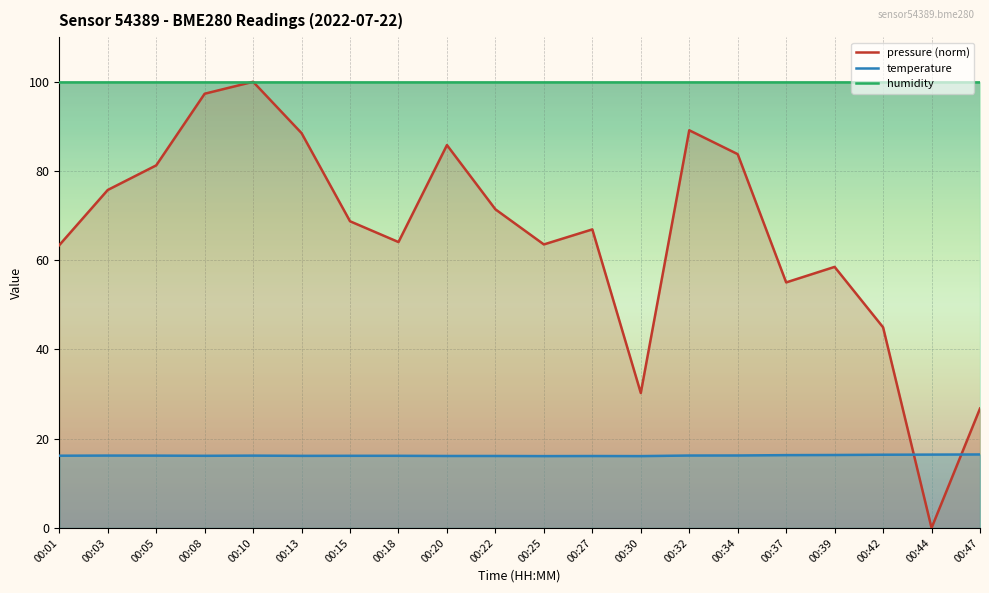

How many values in the pressure (norm) series are below 68?

10